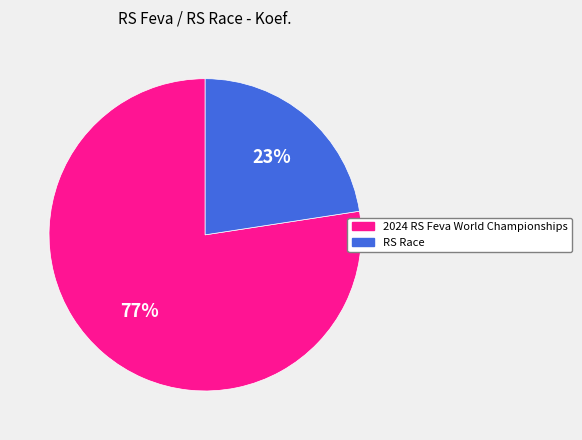

How many segments does this pie chart have?

2